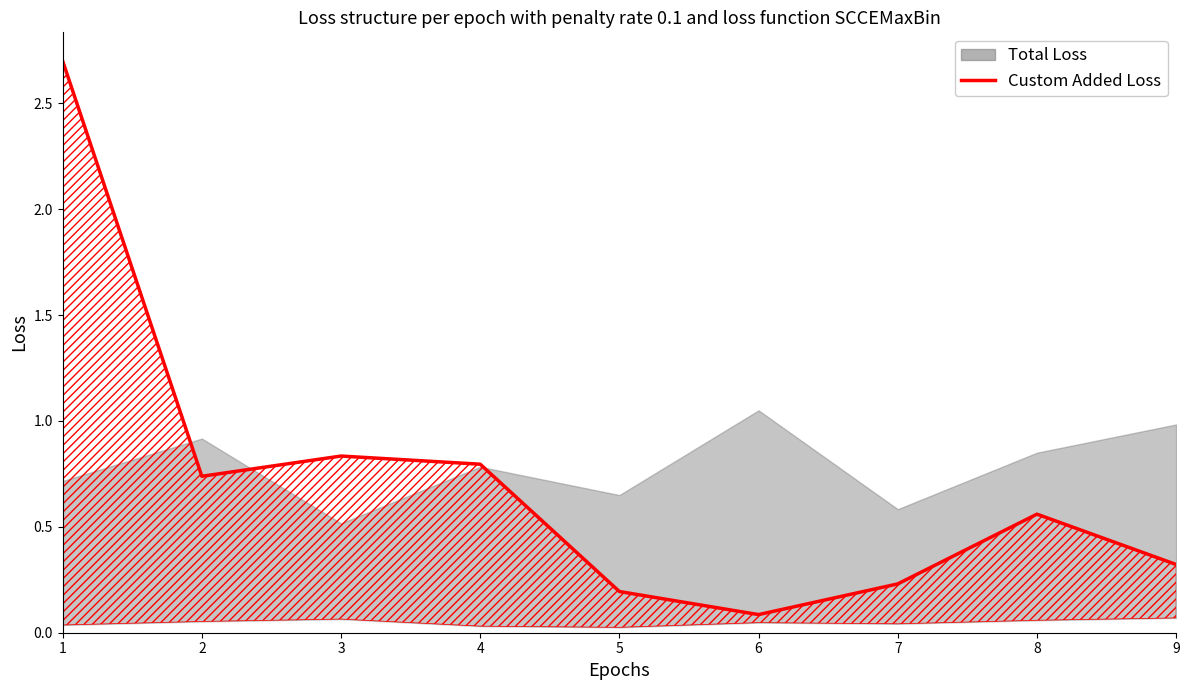

True or false: the data shows 0.1 at 6.

True